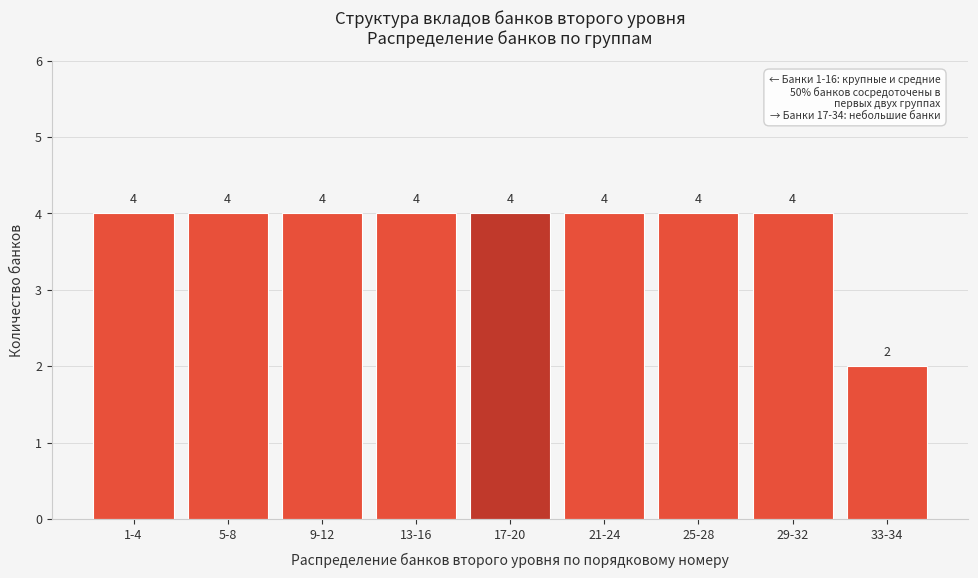

Reading right to left, extract all data points from this chart.

2	4	4	4	4	4	4	4	4